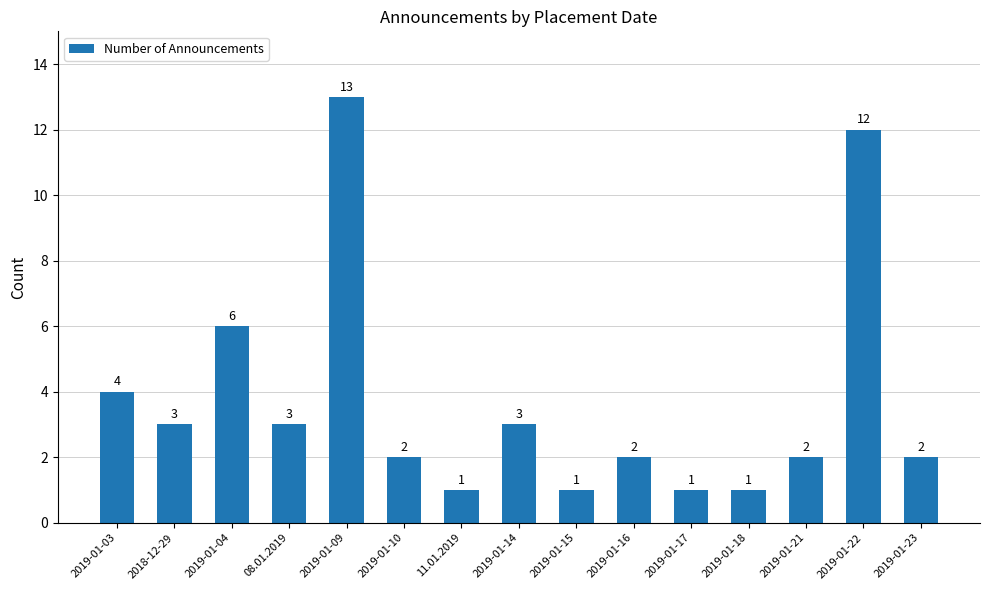

What is the minimum value shown in the chart?

1